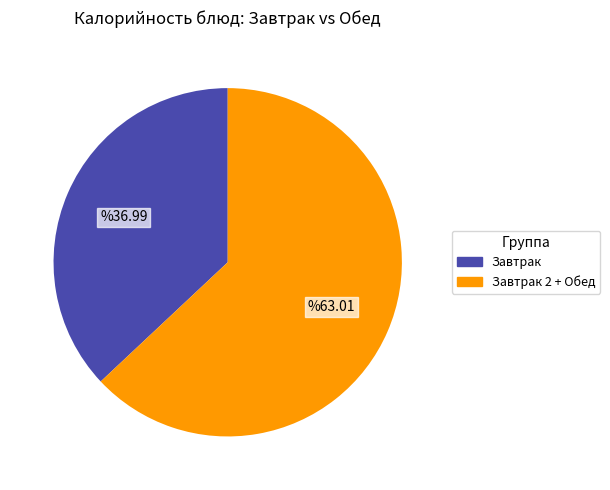

Count the number of slices in the pie.

2